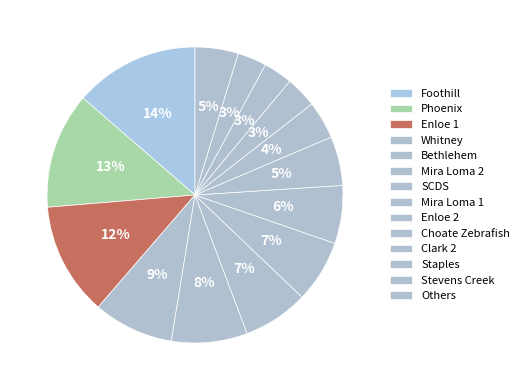

What percentage is the Phoenix slice, to the nearest percent?

13%